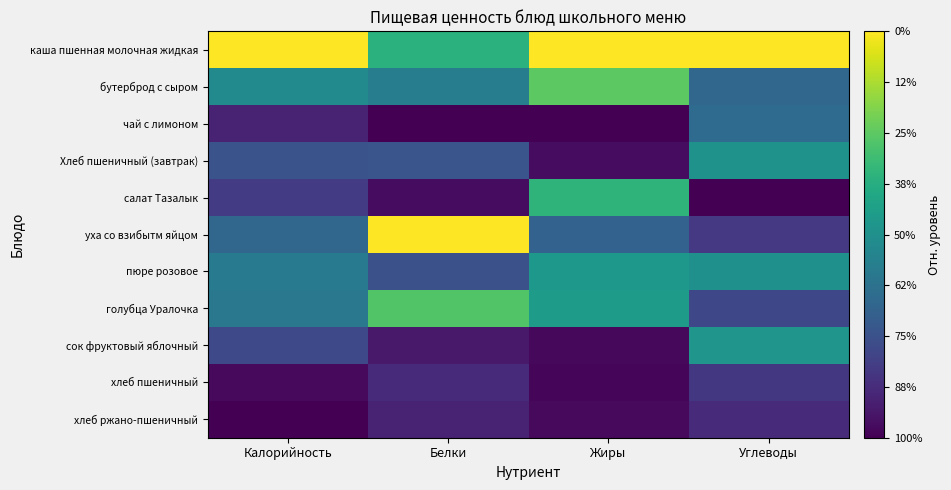

Reading right to left, list all the values displayed in this chart.

каша пшенная молочная жидкая: Углеводы=1.0	Жиры=1.0	Белки=0.6	Калорийность=1.0
бутерброд с сыром: Углеводы=0.3	Жиры=0.7	Белки=0.4	Калорийность=0.5
чай с лимоном: Углеводы=0.4	Жиры=0.0	Белки=0.0	Калорийность=0.1
Хлеб пшеничный (завтрак): Углеводы=0.5	Жиры=0.0	Белки=0.3	Калорийность=0.3
салат Тазалык: Углеводы=0.0	Жиры=0.7	Белки=0.0	Калорийность=0.2
уха со взибытм яйцом: Углеводы=0.2	Жиры=0.3	Белки=1.0	Калорийность=0.3
пюре розовое: Углеводы=0.5	Жиры=0.5	Белки=0.2	Калорийность=0.4
голубца Уралочка: Углеводы=0.2	Жиры=0.6	Белки=0.7	Калорийность=0.4
сок фруктовый яблочный: Углеводы=0.5	Жиры=0.0	Белки=0.1	Калорийность=0.2
хлеб пшеничный: Углеводы=0.2	Жиры=0.0	Белки=0.1	Калорийность=0.0
хлеб ржано-пшеничный: Углеводы=0.1	Жиры=0.0	Белки=0.1	Калорийность=0.0